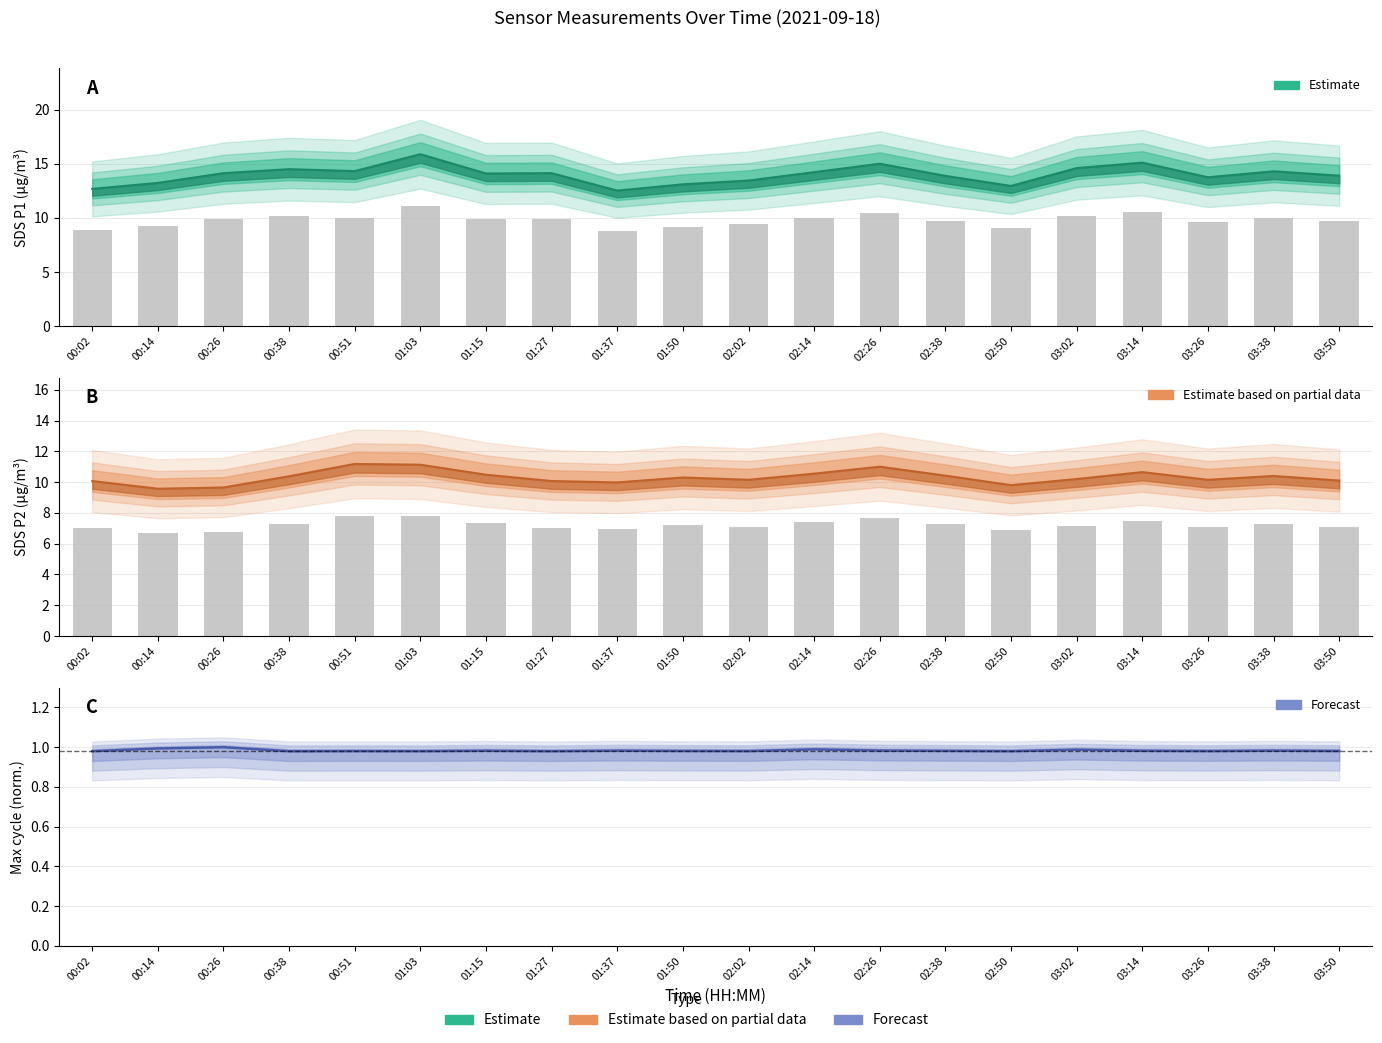

List the series in order of their overall mean, lowest first.

Max_cycle (normalised), SDS_P2, SDS_P1